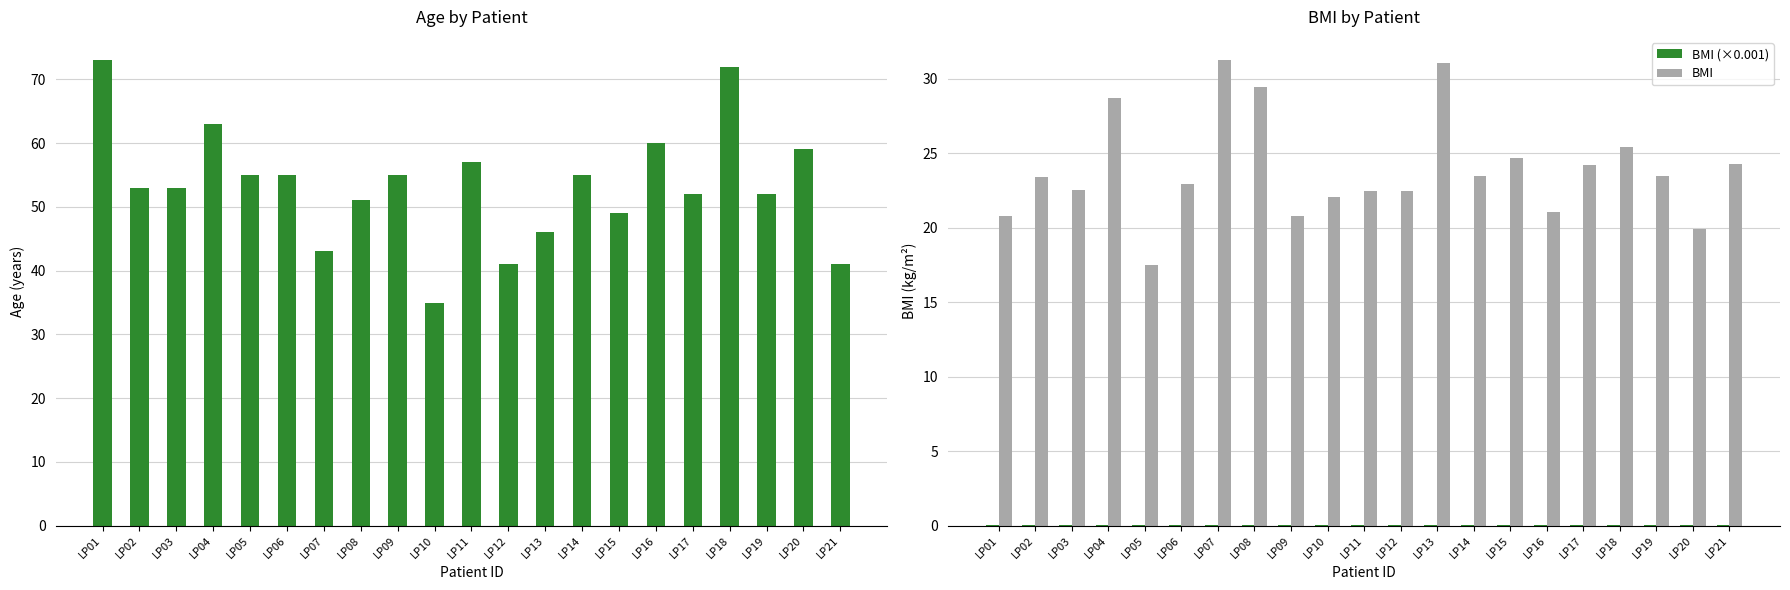

At which label does Age first exceed 53?

LP01